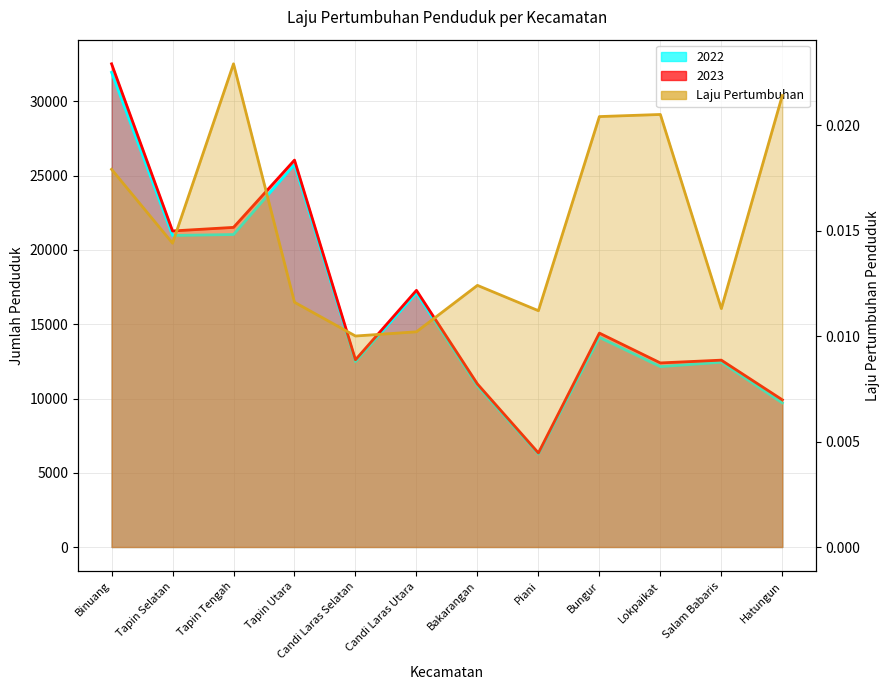

Which category has the highest value across all series?

Binuang